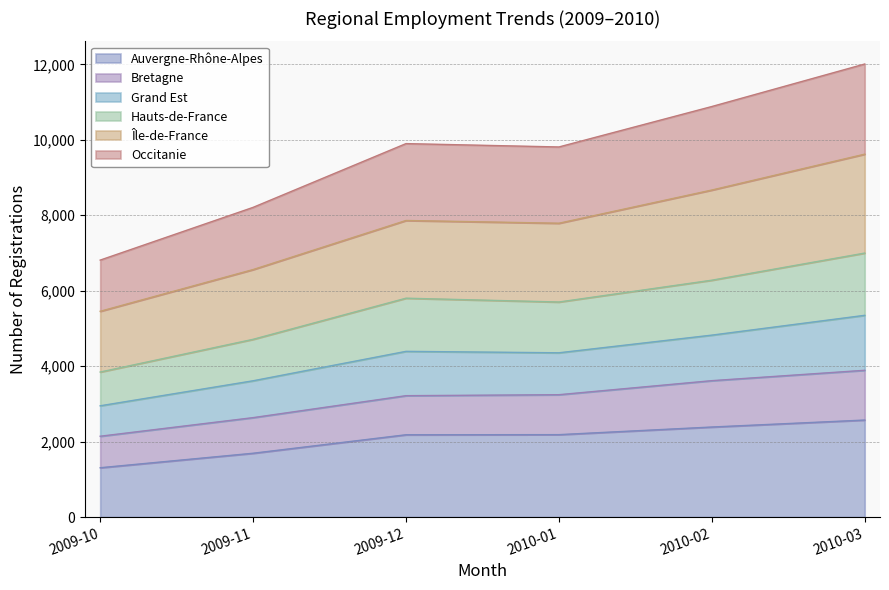

What is the maximum value for Auvergne-Rhône-Alpes?

2571